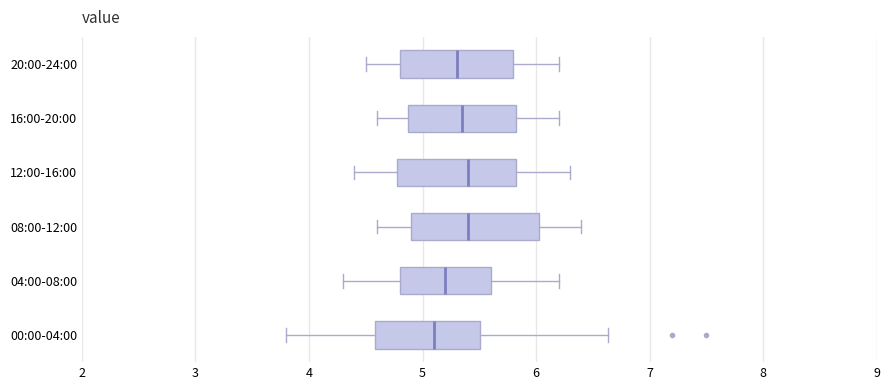

Reading bottom to top, read every box against the x-axis: the position of its median line, the range the box covers, and the ends of its whiskers. The values are not printed on the chart, so give them approximately, as read against the axis.

00:00-04:00: median 5.1, box 4.6 to 5.5, whiskers 3.8 to 6.6
04:00-08:00: median 5.2, box 4.8 to 5.6, whiskers 4.3 to 6.2
08:00-12:00: median 5.4, box 4.9 to 6.0, whiskers 4.6 to 6.4
12:00-16:00: median 5.4, box 4.8 to 5.8, whiskers 4.4 to 6.3
16:00-20:00: median 5.4, box 4.9 to 5.8, whiskers 4.6 to 6.2
20:00-24:00: median 5.3, box 4.8 to 5.8, whiskers 4.5 to 6.2